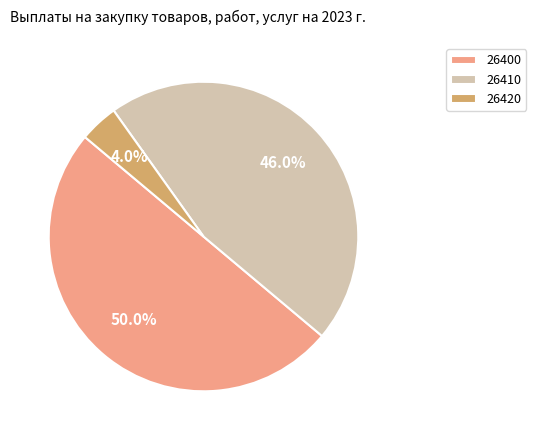

Between 26400 and 26410, which is larger?

26400